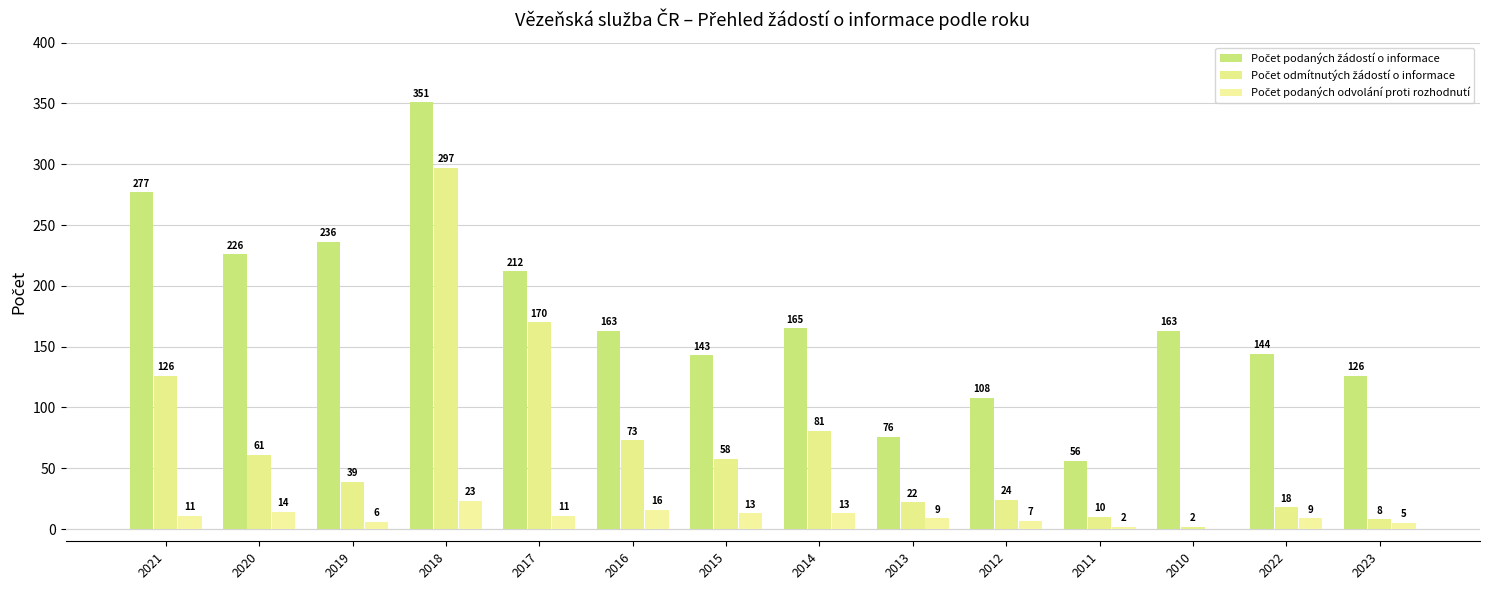

Which category has the highest value across all series?

2018